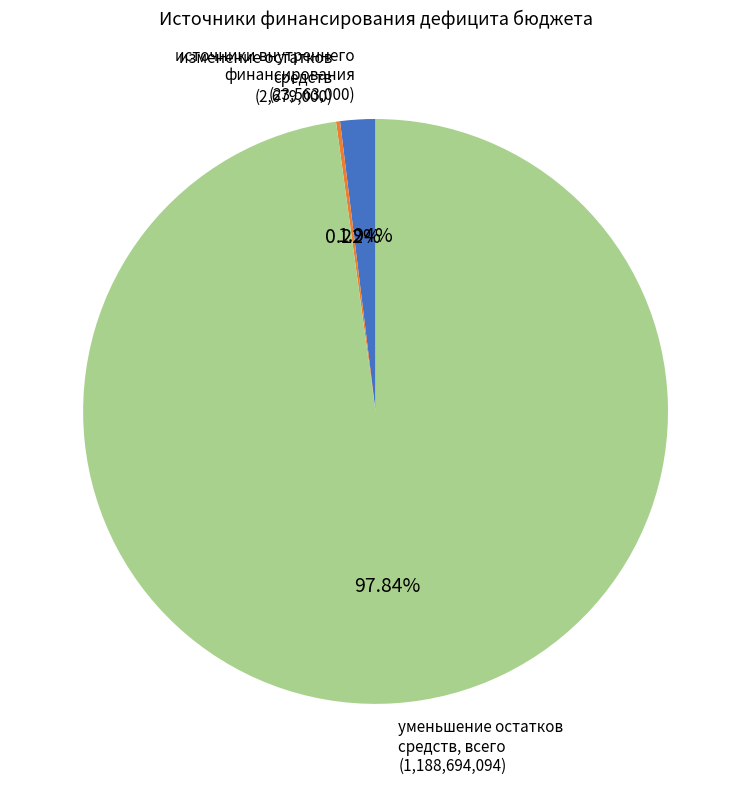

Combined, do уменьшение остатков средств, всего and источники внутреннего финансирования account for over 50%?

Yes